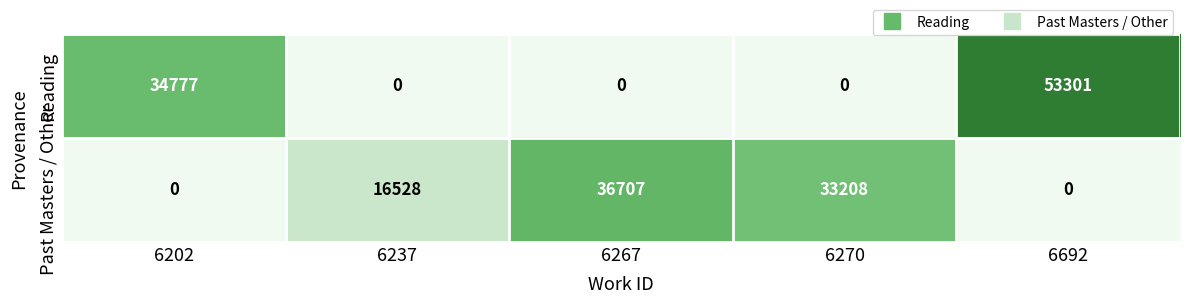

True or false: Reading has a value of 0 at 6267.

True